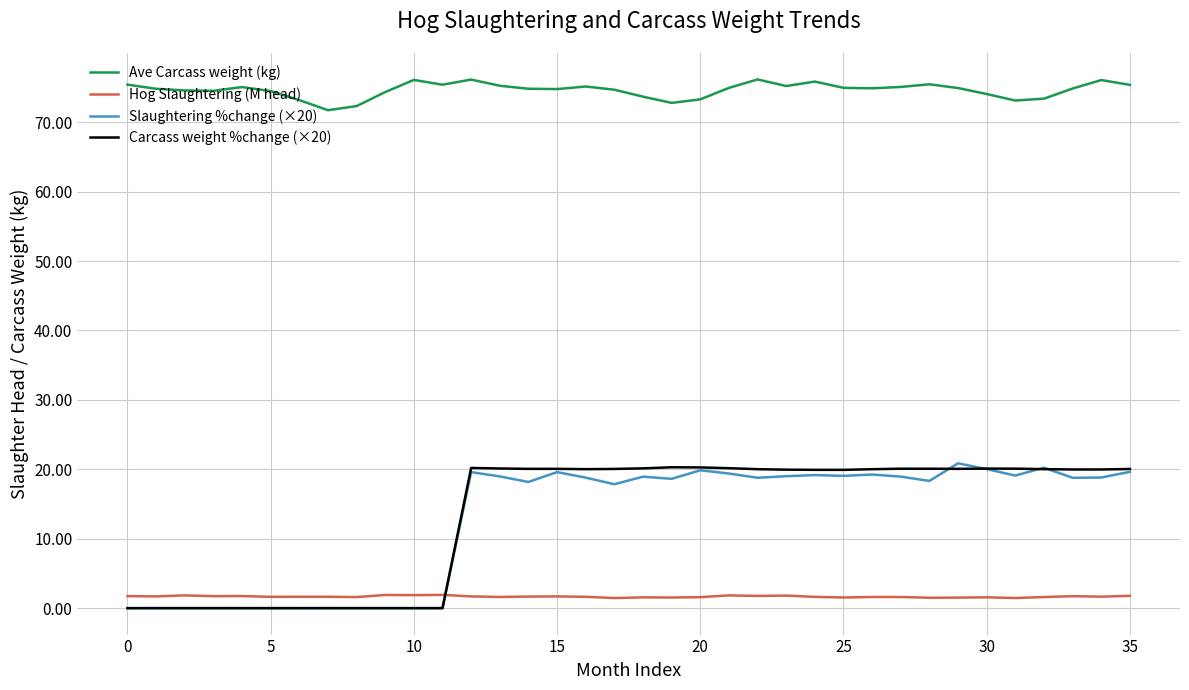

What is the maximum value for Slaughtering %change (×20)?

20.9